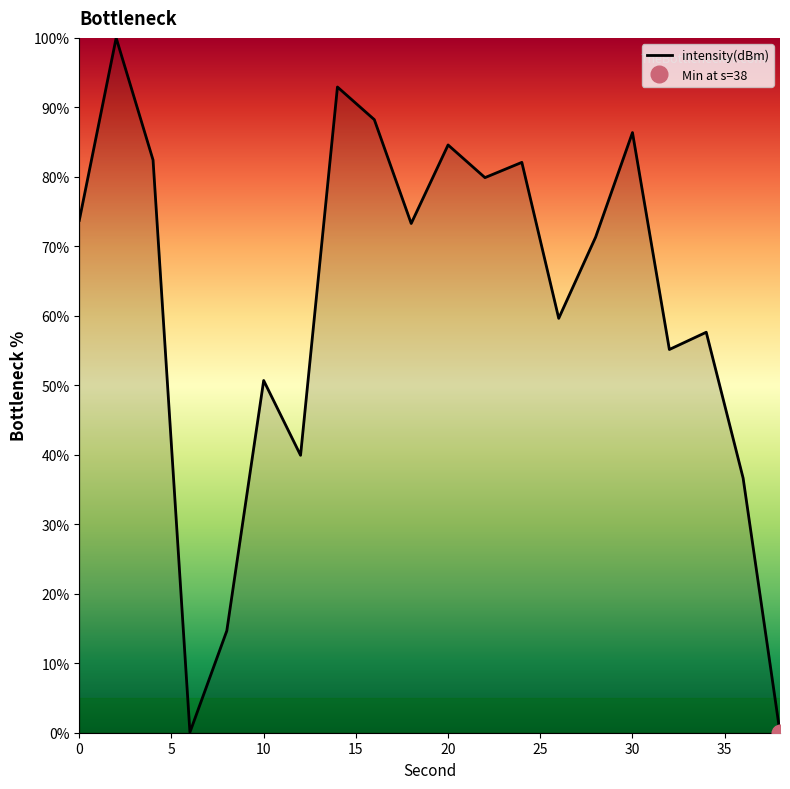

Does the chart have visible grid lines?

No